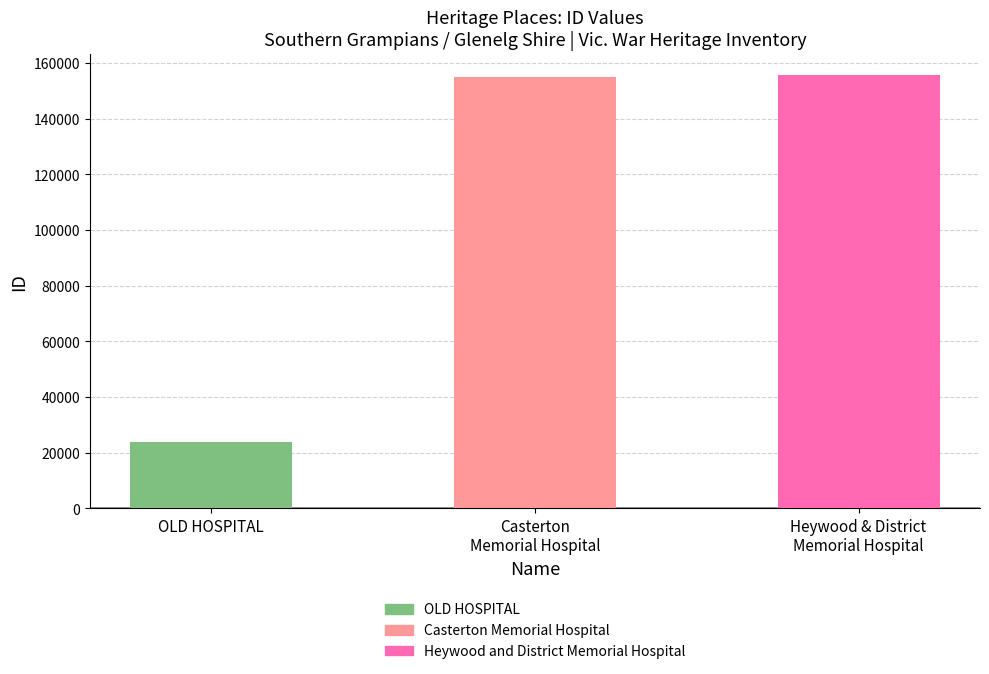

Where is the data nearest to the value 89697?

Casterton
Memorial Hospital